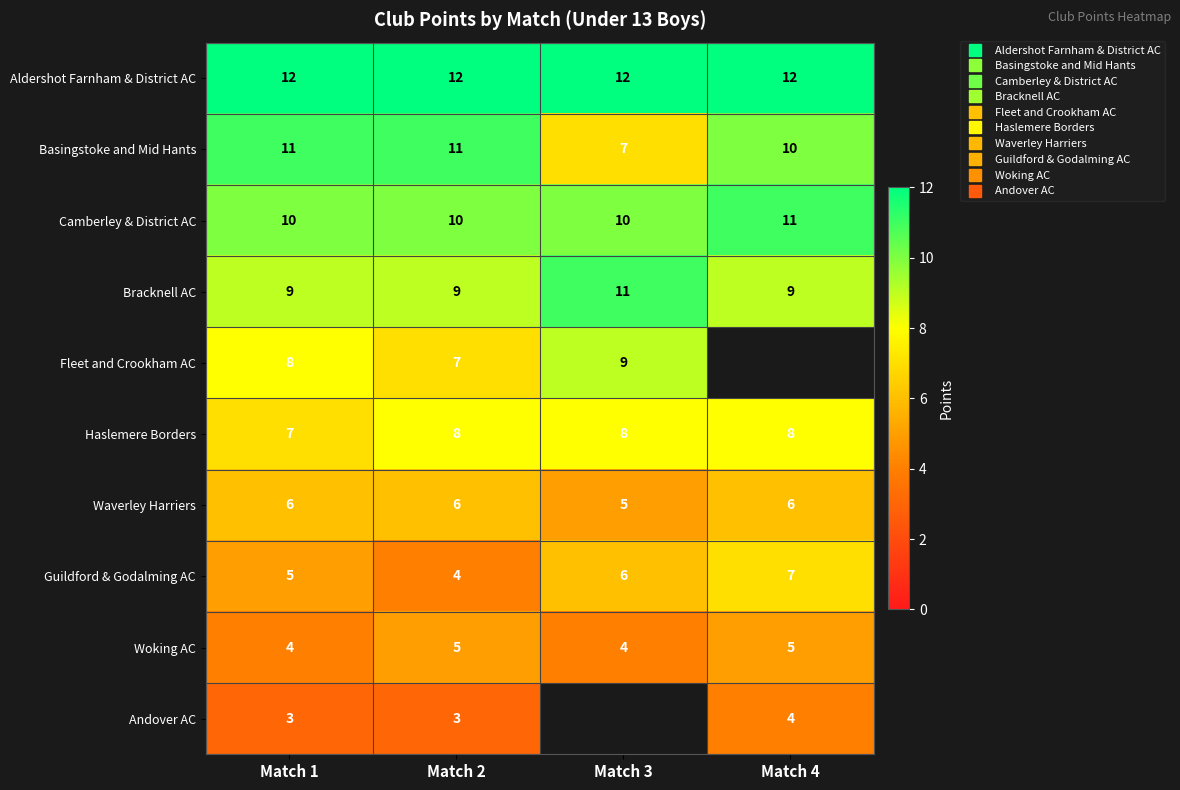

At Match 3, list the series in order from largest to smallest.

Aldershot Farnham & District AC, Bracknell AC, Camberley & District AC, Fleet and Crookham AC, Haslemere Borders, Basingstoke and Mid Hants, Guildford & Godalming AC, Woking AC, Andover AC, Waverley Harriers